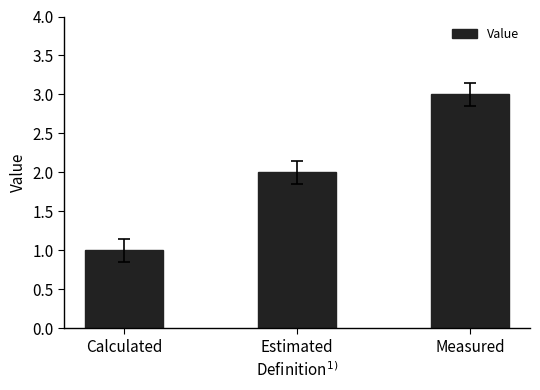

What is the smallest value displayed?

1